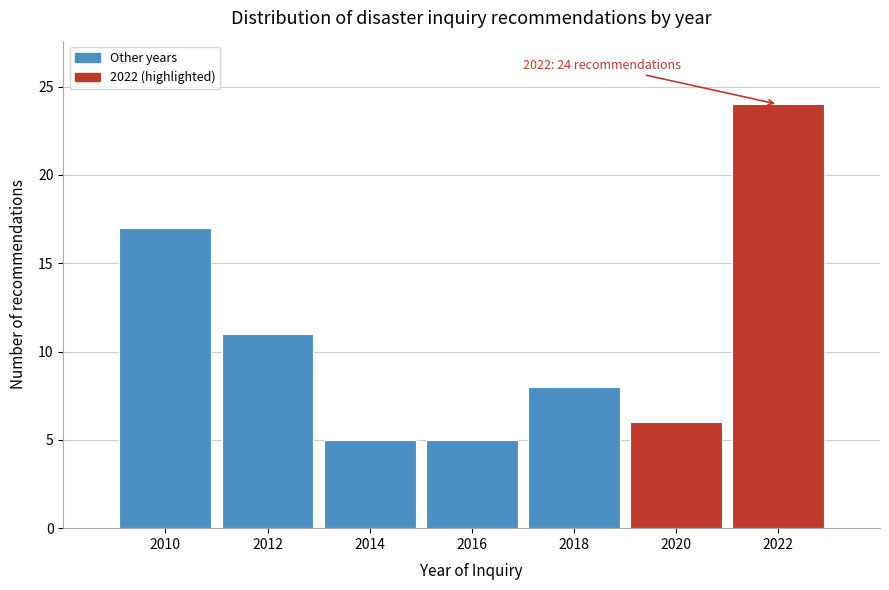

Reading left to right, what are all the values shown in this chart?

17	11	5	5	8	6	24